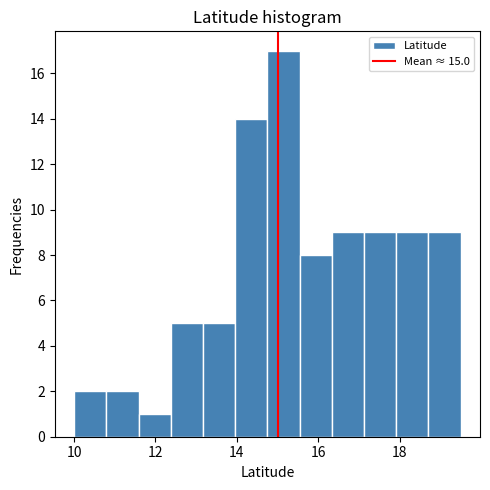

Read against the x-axis, roughly where is the centre of the tallest bar?

15.2